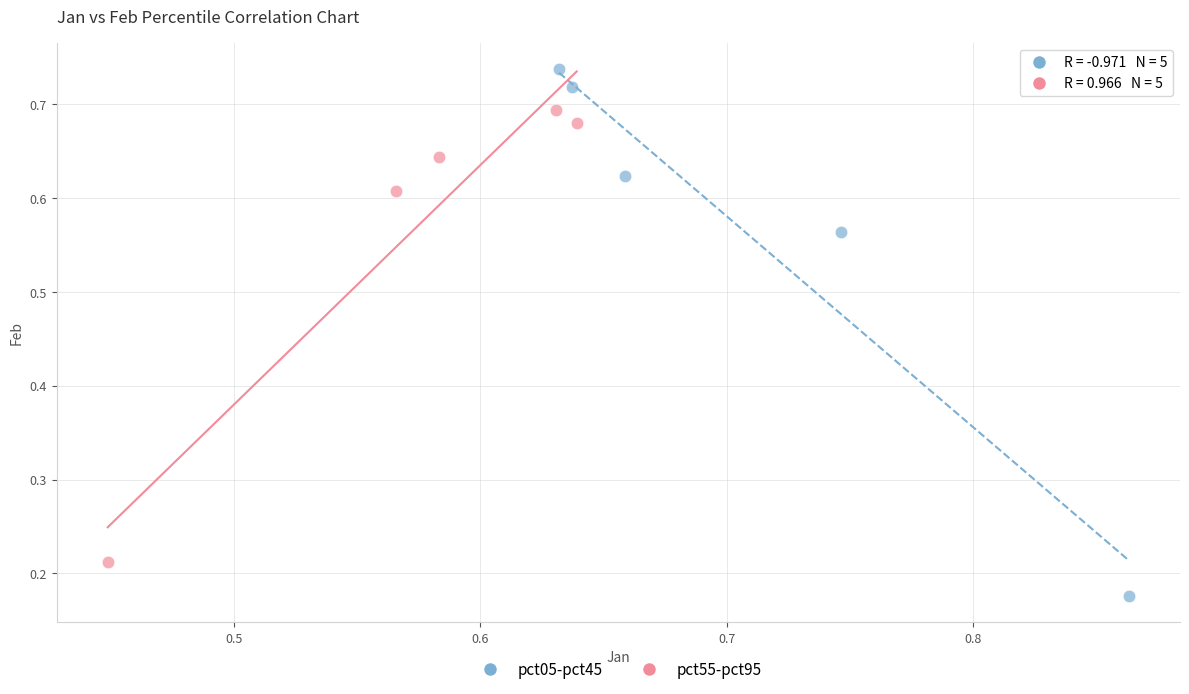

Which series reaches the minimum Y coordinate?

pct05-pct45